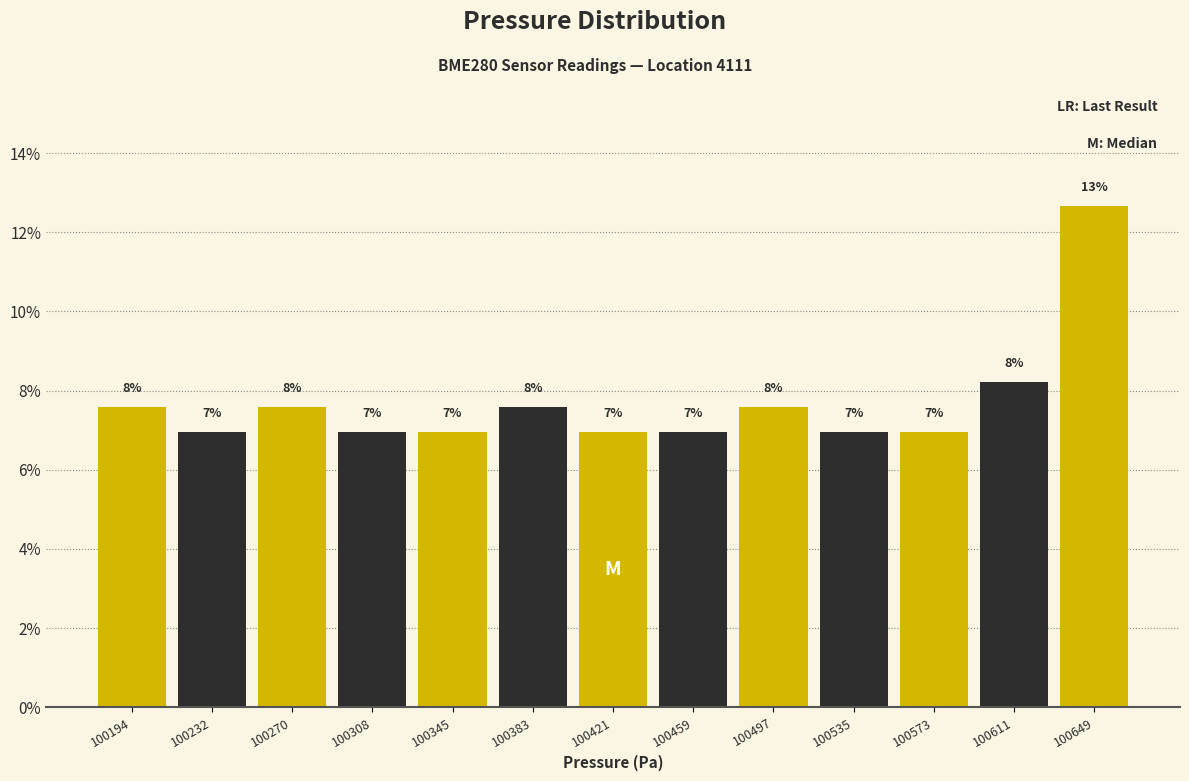

Over which range of the x-axis is the bar tallest?

100630 to 100670